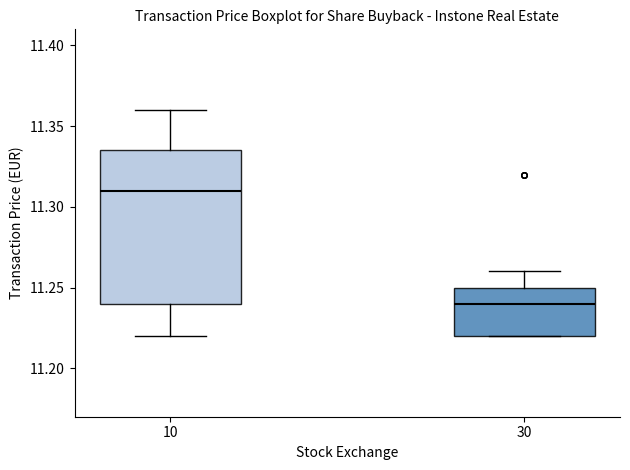

Where is the upper edge of the box at x = 10 on the y-axis? The values are not printed on the chart, so give them approximately, as read against the axis.

11.335